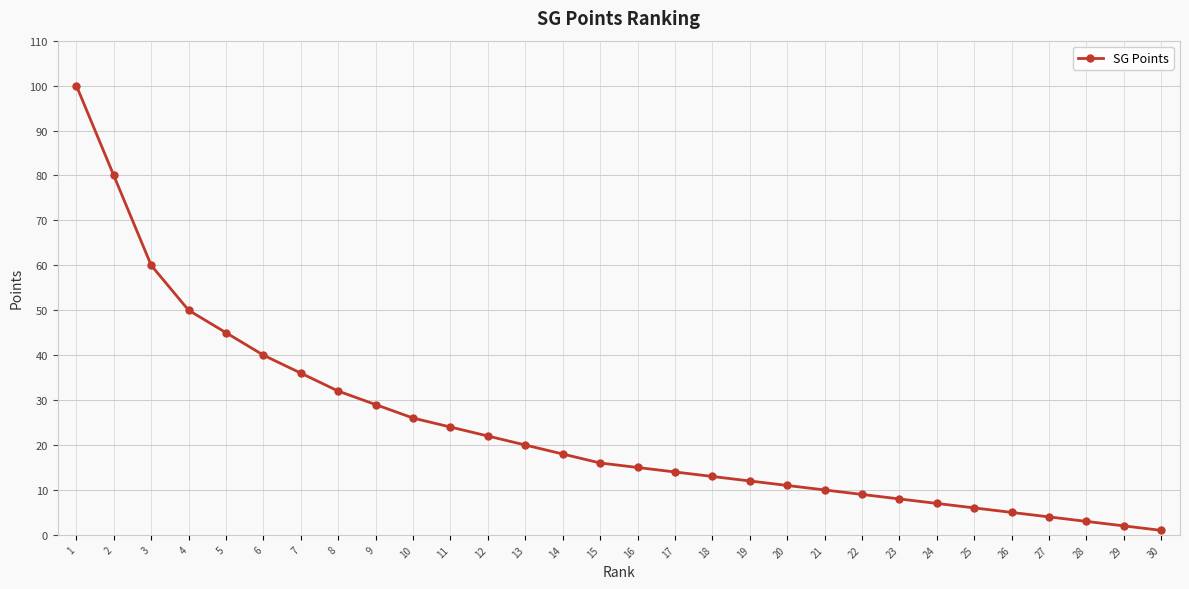

At which label is the value closest to 50?

4